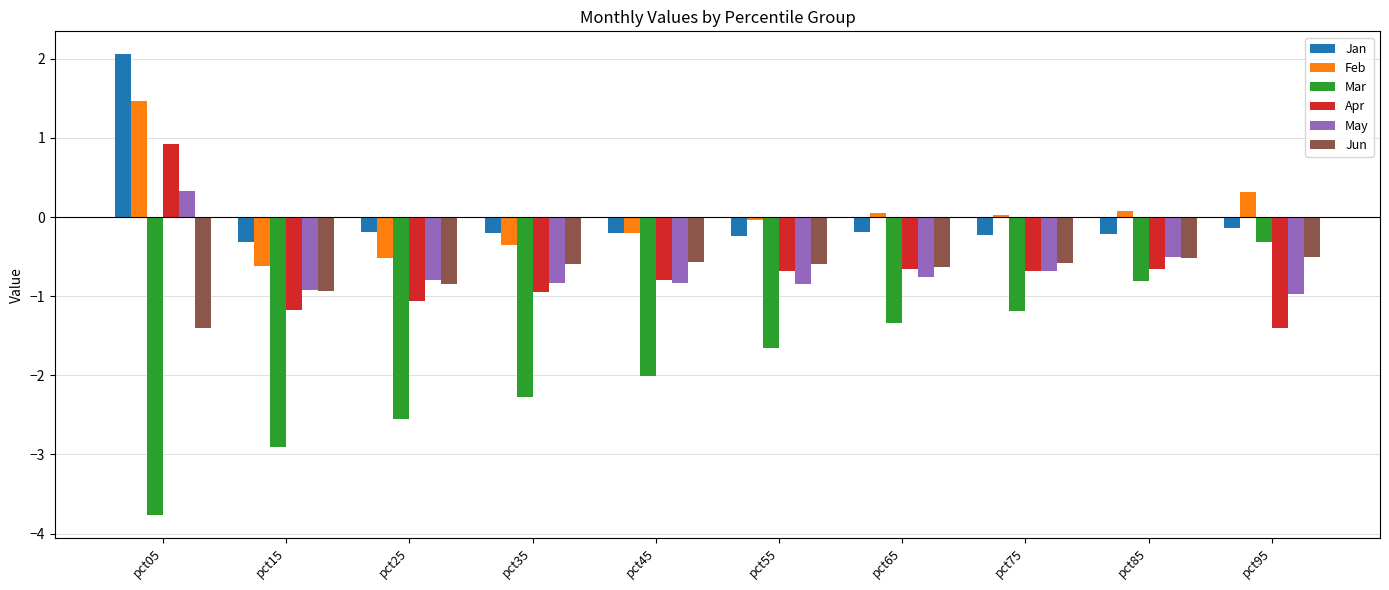

What is the maximum value shown in the chart?

2.1